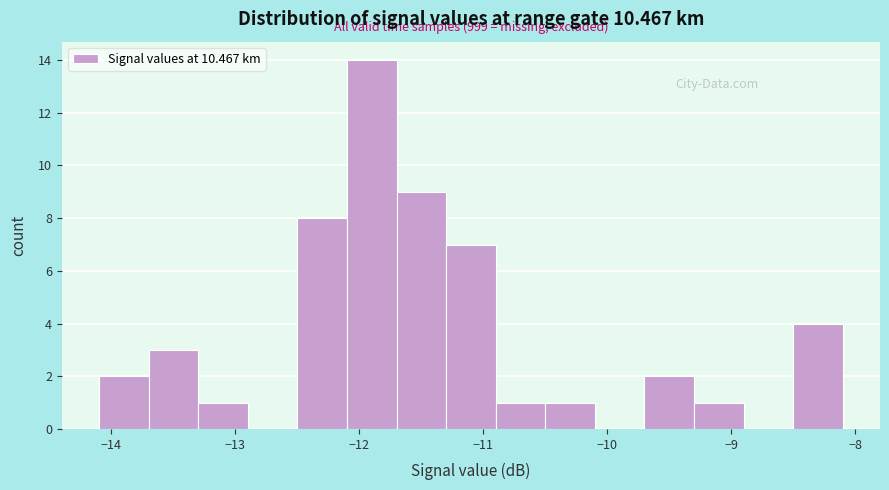

Over which range of the x-axis is the bar tallest?

-12.1 to -11.7